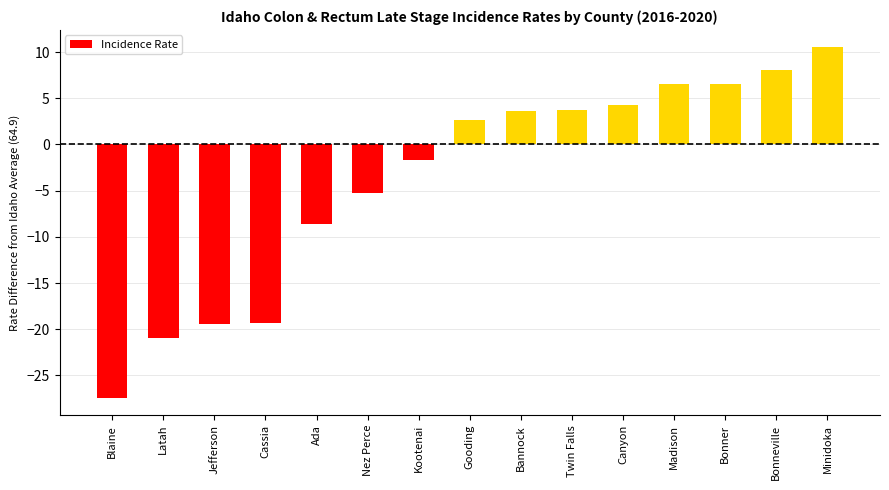

What is the change in value from Blaine to Twin Falls?

+31.1